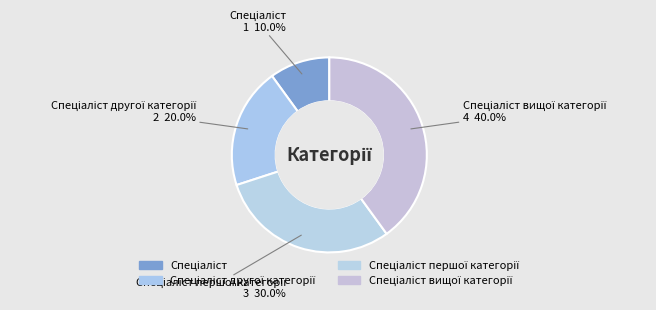

Is there any slice that represents more than half of the pie?

No